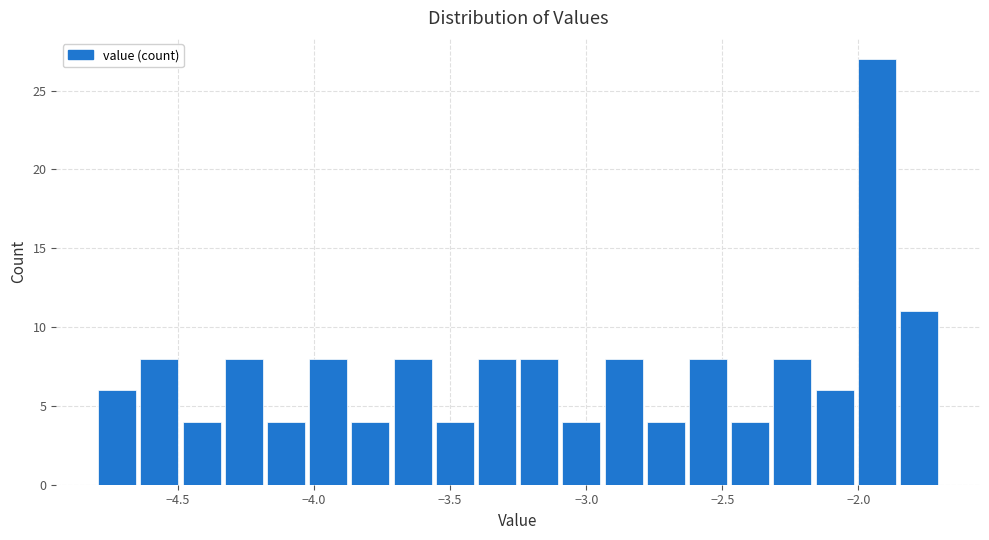

Around what value on the x-axis is the tallest bar? Give the approximate position of its centre, as read against the axis.

-1.95